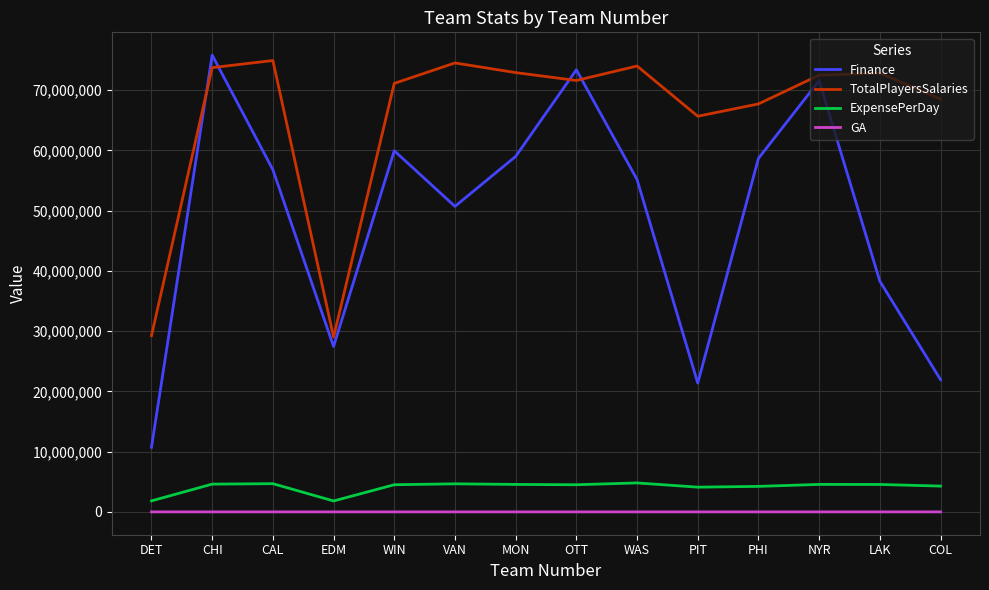

What is the sum of all ExpensePerDay values?

57709731